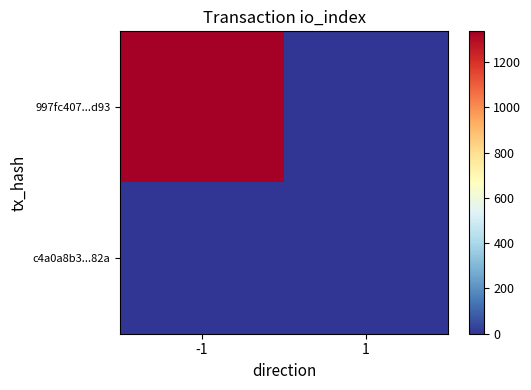

What is the maximum value shown in the chart?

1335